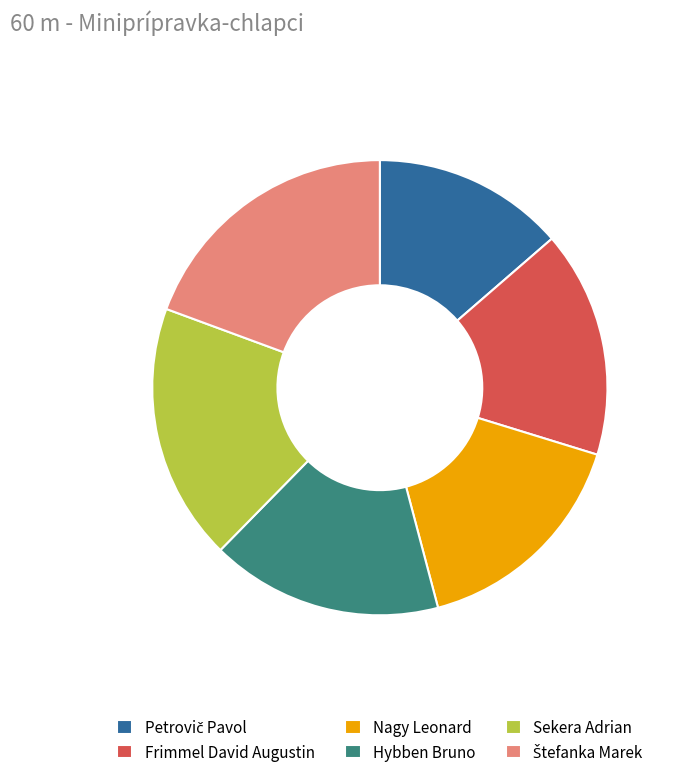

The Nagy Leonard slice represents 16% of the pie. True or false?

True